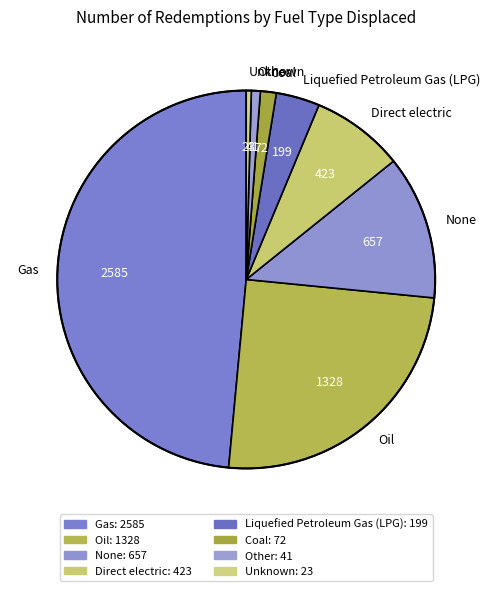

Is the sum of Coal and Unknown greater than half?

No